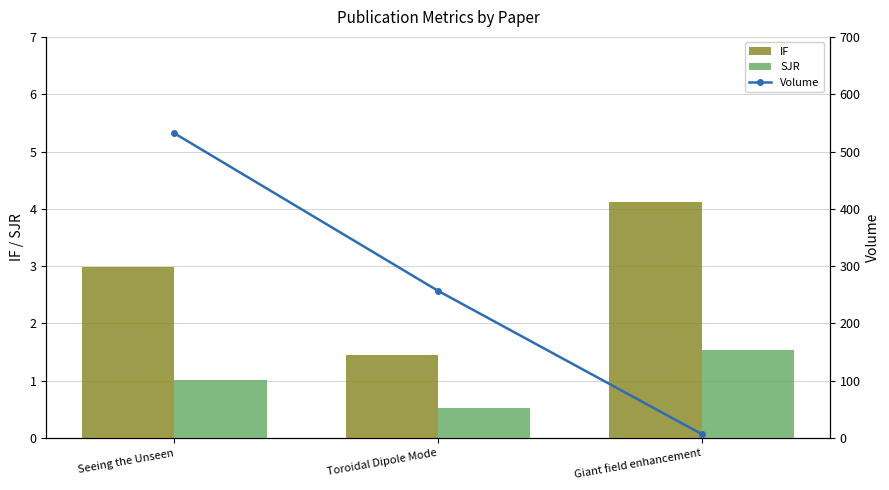

Rank the categories by SJR value from highest to lowest.

Giant field enhancement, Seeing the Unseen, Toroidal Dipole Mode